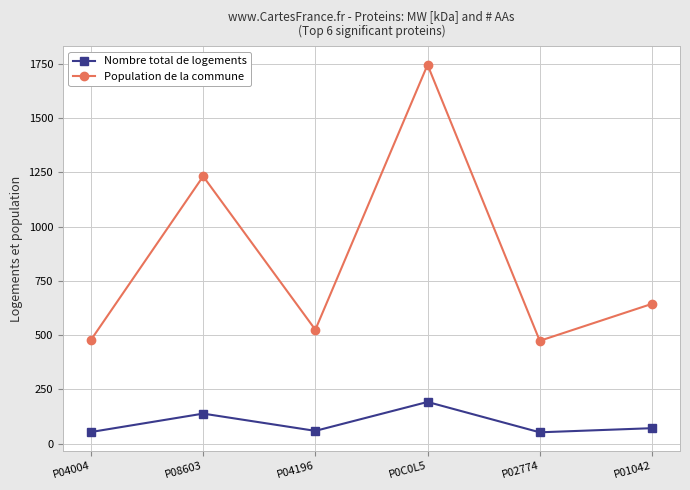

What is the minimum value for Population de la commune?

474.0